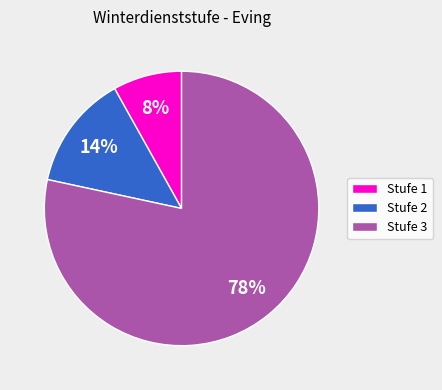

Approximately how many times larger is the value at Stufe 1 compared to Stufe 2?

0.6